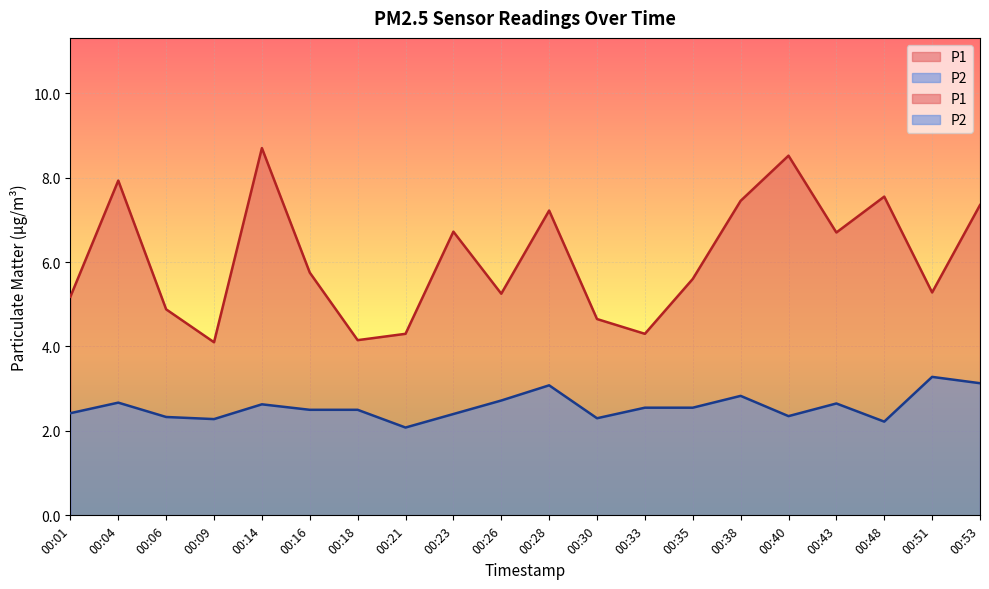

Between 00:16 and 00:18, which series saw the biggest shift?

P1